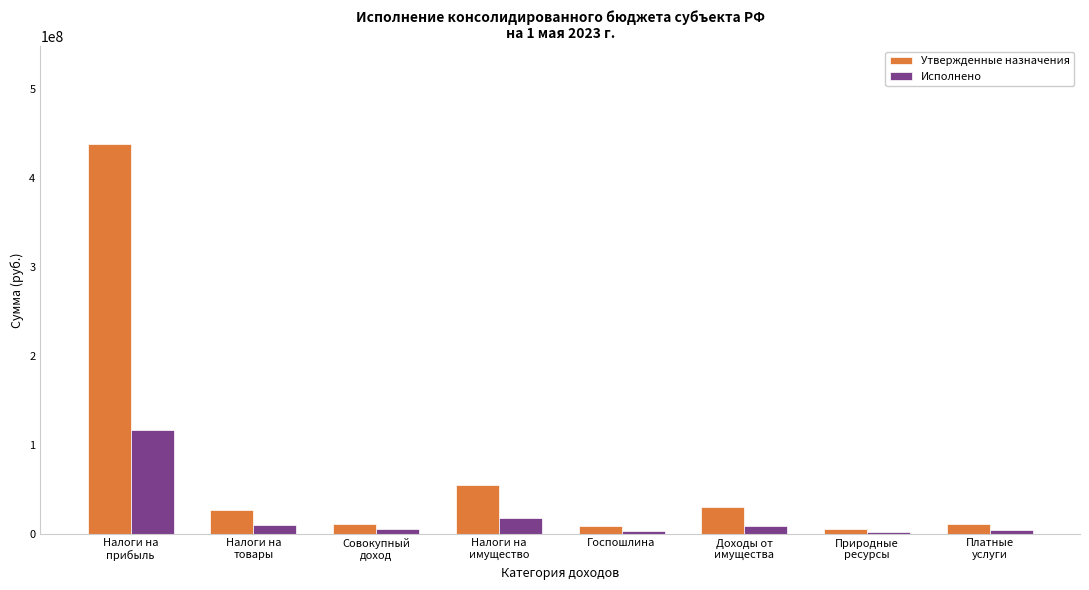

What is the spread (max minus min) of values at Природные
ресурсы?

3500000.0